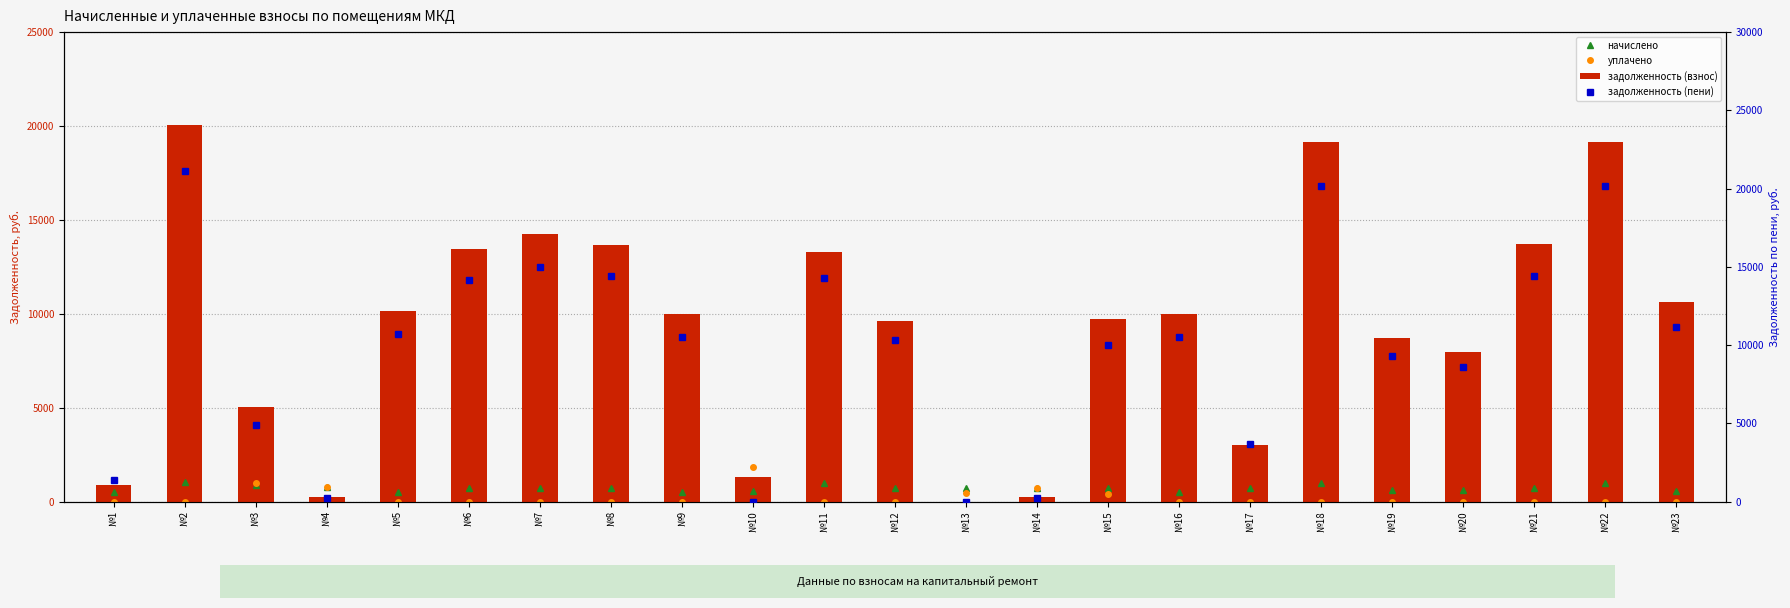

What is the value of the уплачено bar at the 10th from the left?

1825.9